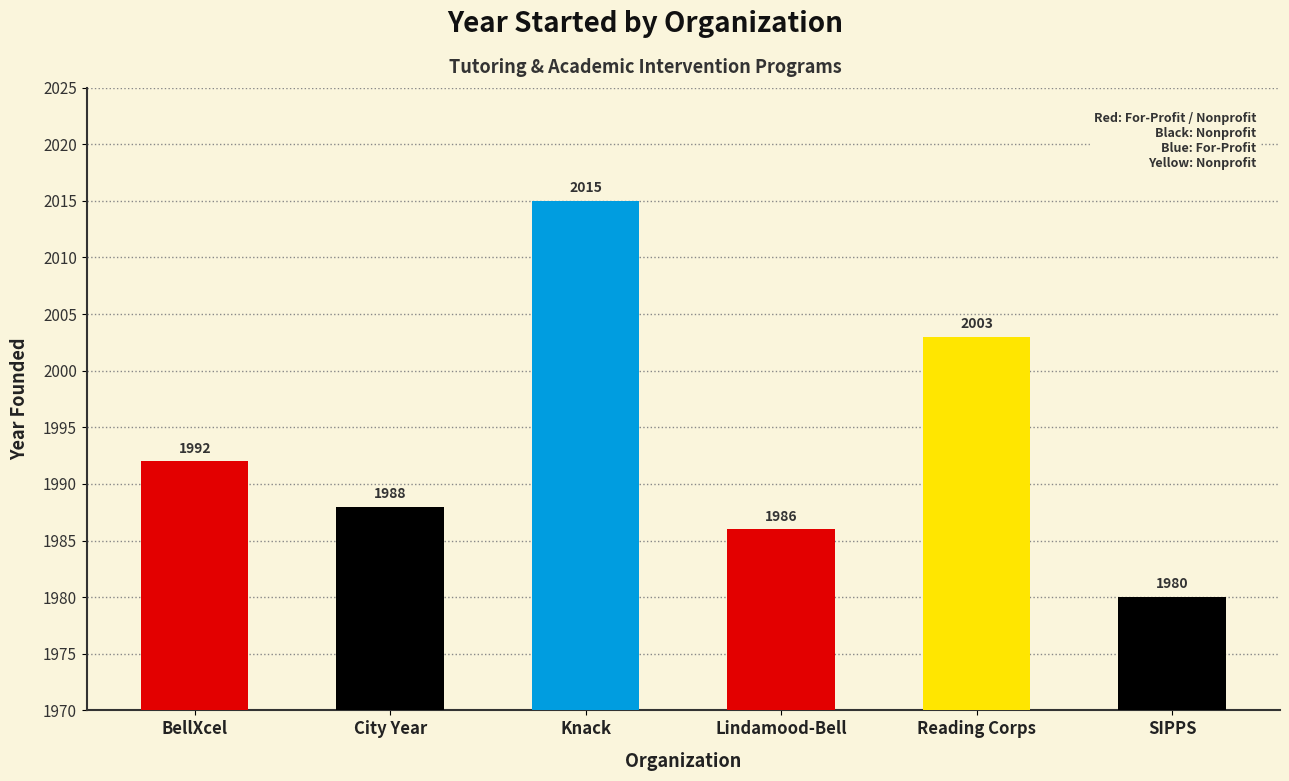

What is the difference between the maximum and minimum values?

35